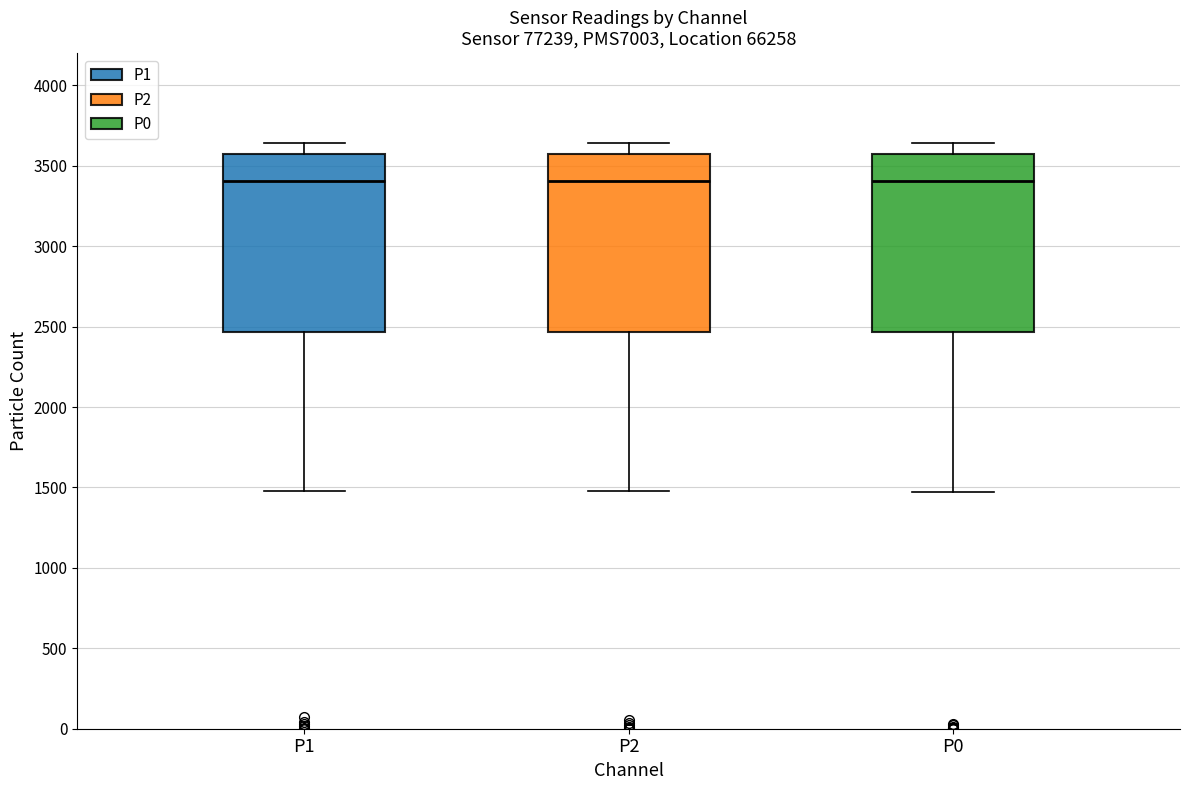

Reading left to right, read every box against the y-axis: the position of its median line, the range the box covers, and the ends of its whiskers. The values are not printed on the chart, so give them approximately, as read against the axis.

P1: median 3400, box 2450 to 3550, whiskers 1500 to 3650
P2: median 3400, box 2450 to 3550, whiskers 1500 to 3650
P0: median 3400, box 2450 to 3550, whiskers 1450 to 3650